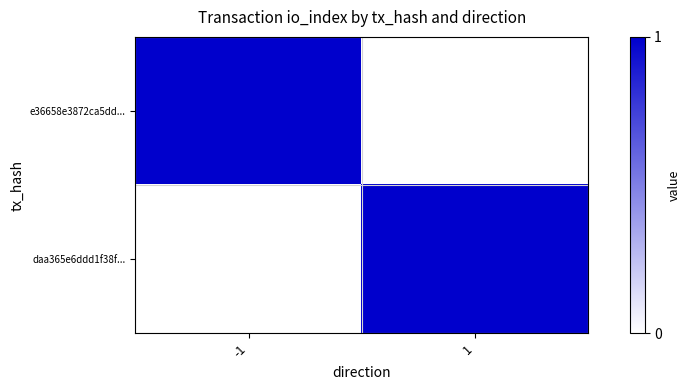

Count the number of data series in this chart.

2